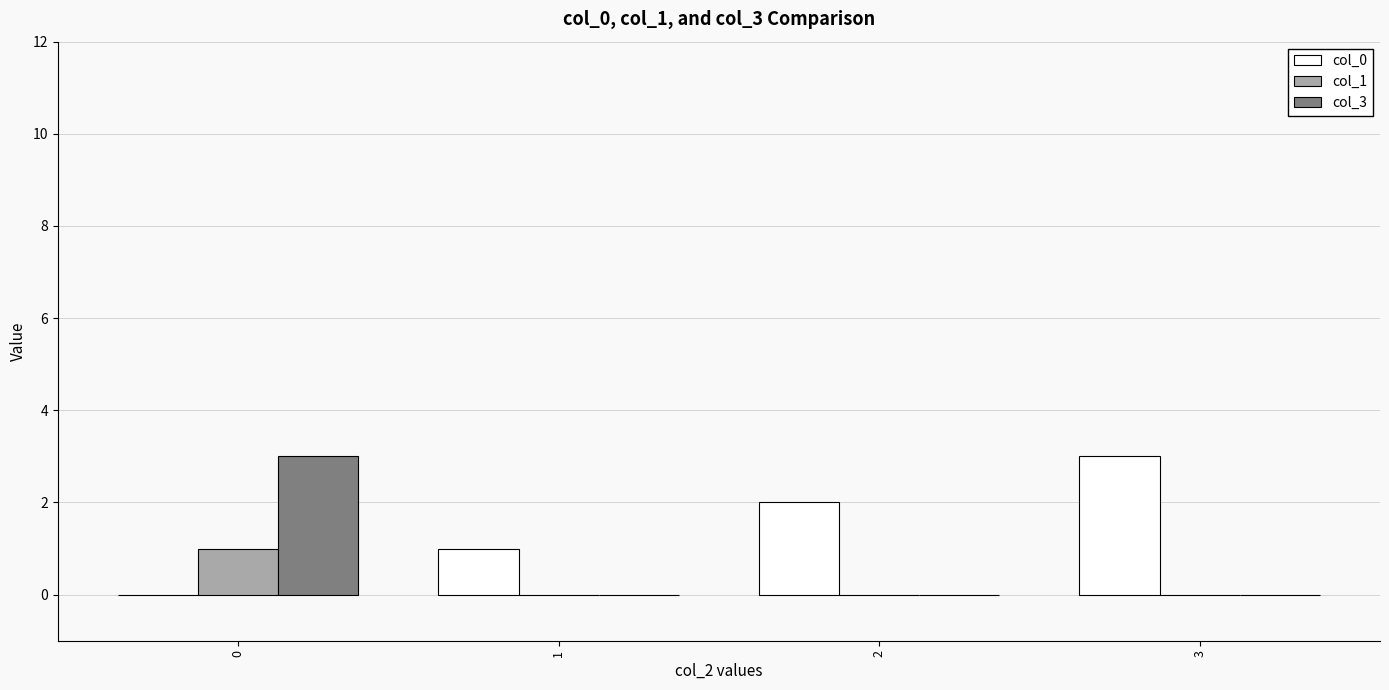

How many groups of bars are there?

4